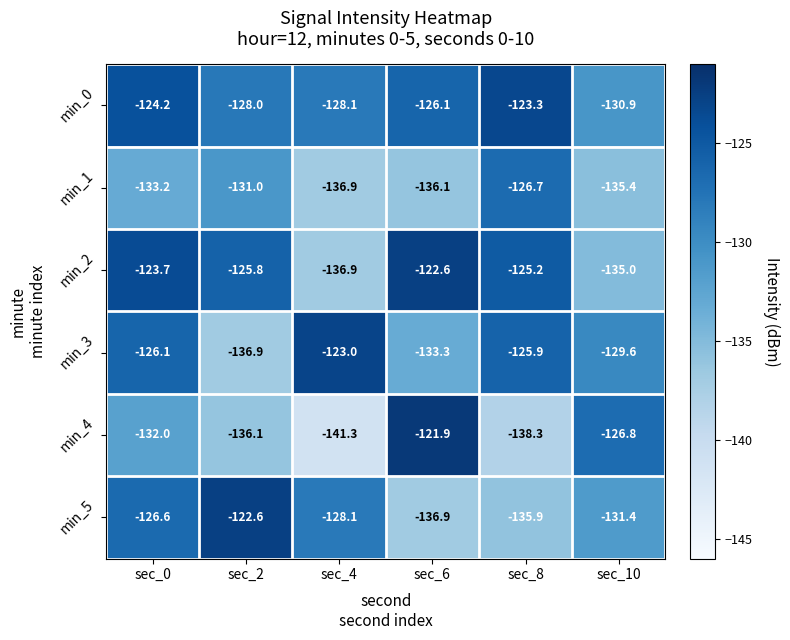

What is the approximate value of min_4 at sec_6?

-121.9